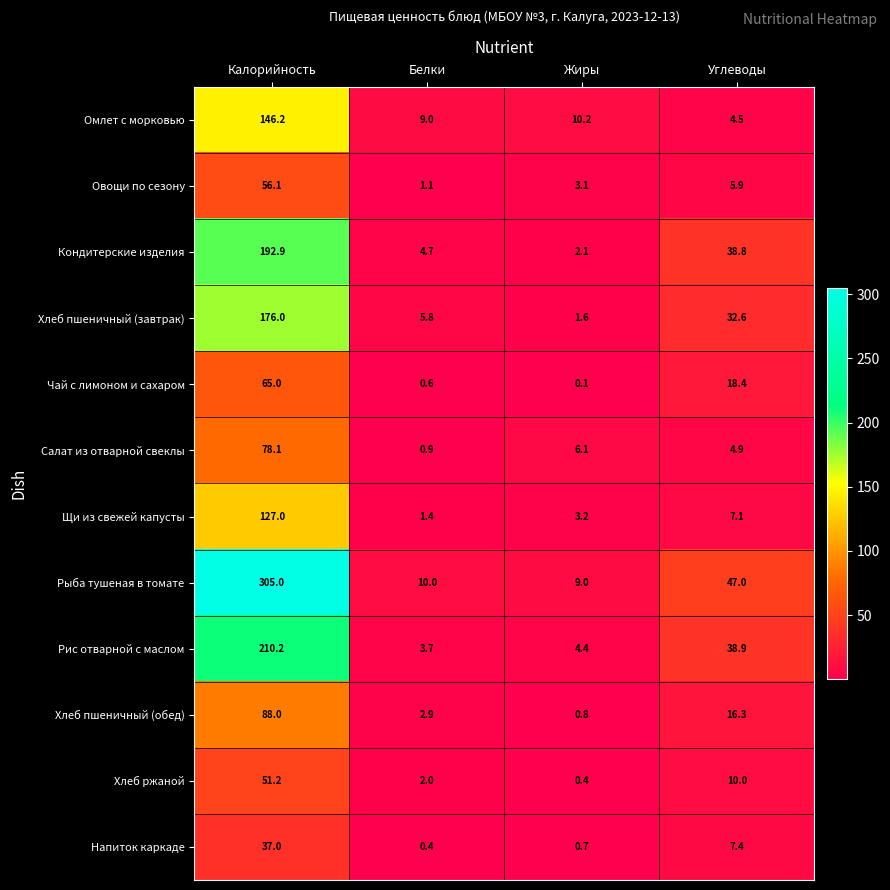

What is the difference between the maximum and second lowest values in the Хлеб ржаной series?

49.2